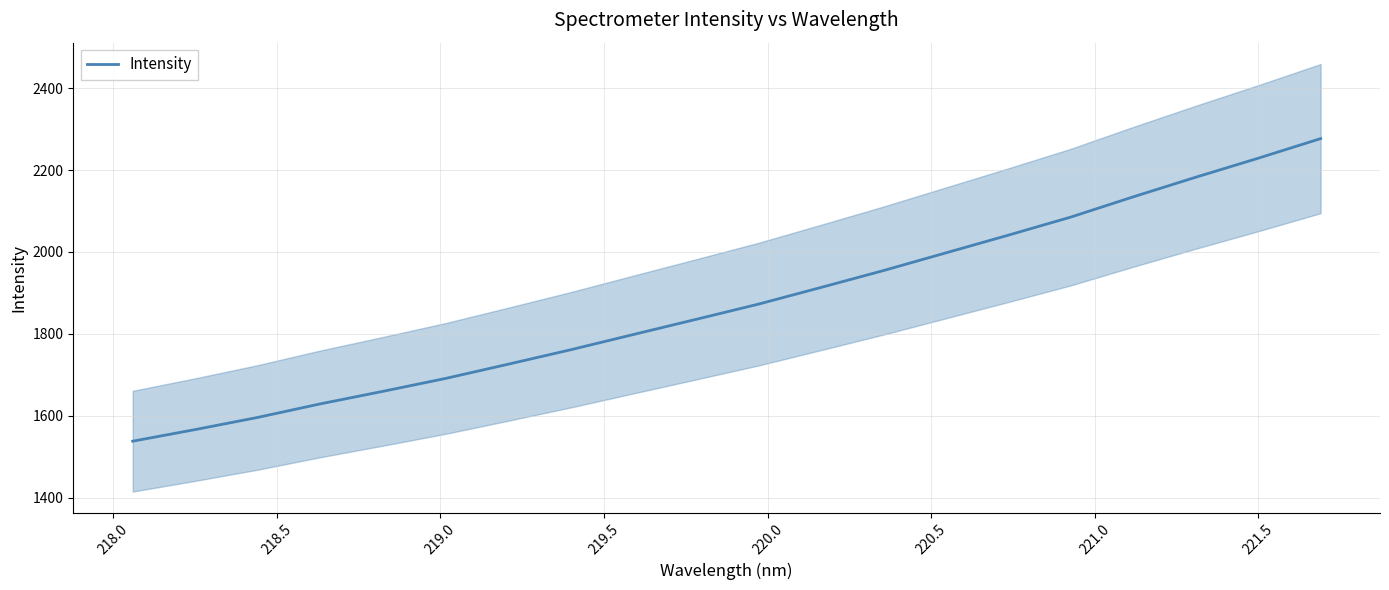

What is the minimum value for Intensity?

1537.8